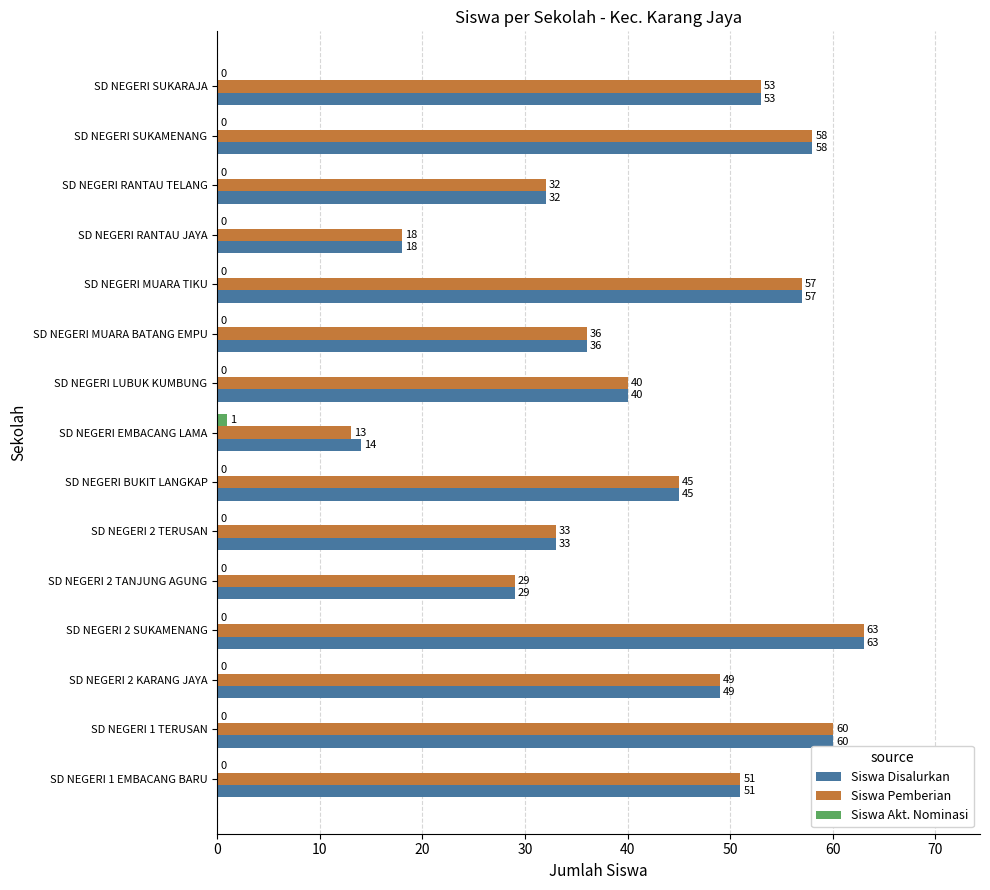

What value does the Siswa Disalurkan series have at SD NEGERI 1 TERUSAN, to the nearest 10?

60